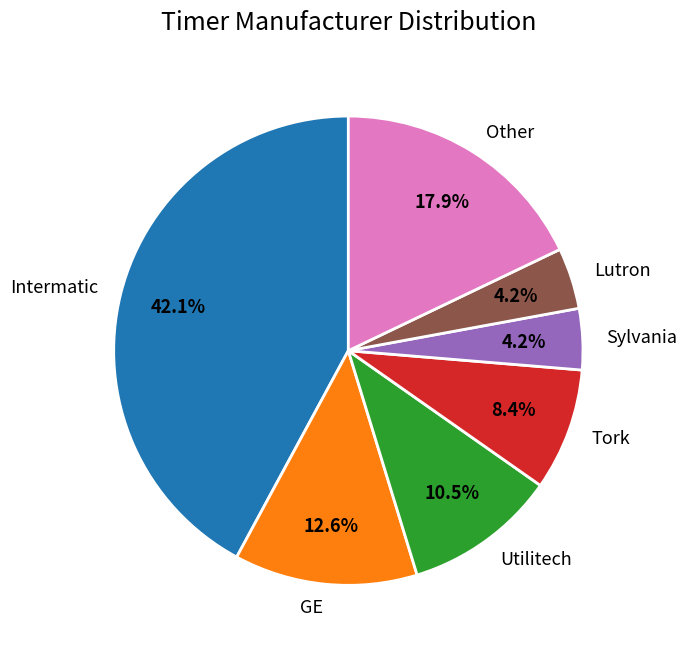

Which has a higher value, Sylvania or Other?

Other